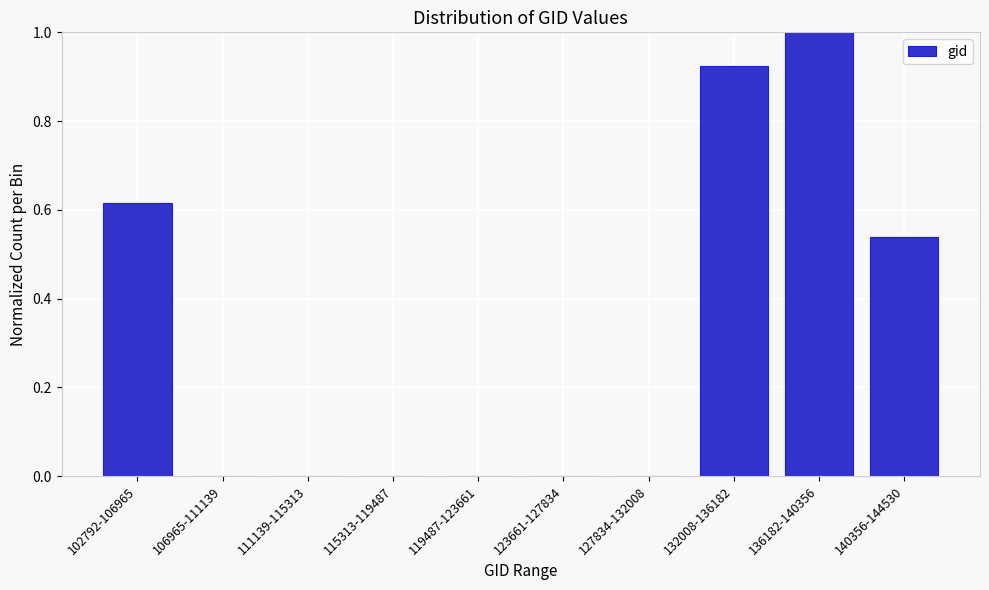

What is the sum of the values at 127834-132008 and 136182-140356?

1.0